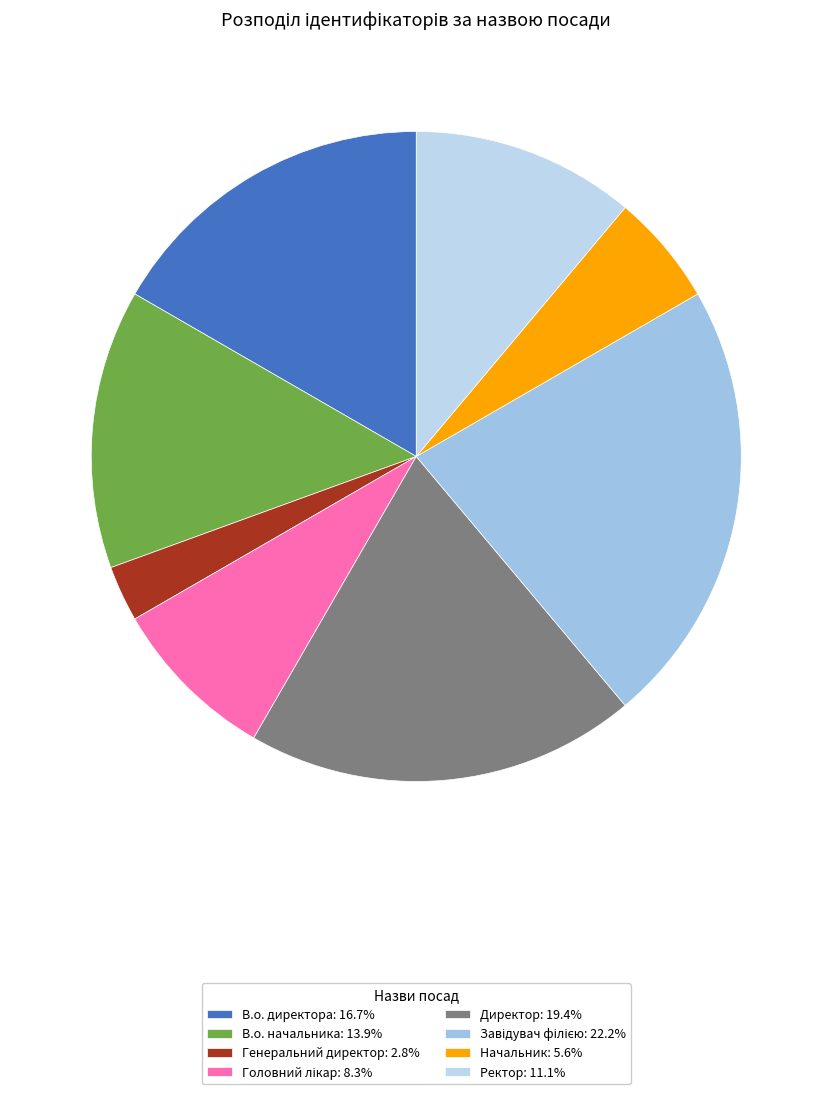

How many slices are in this pie chart?

8